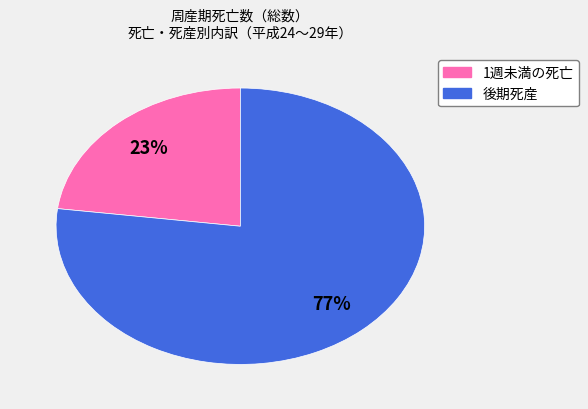

To the nearest percent, what is the average slice percentage?

50%